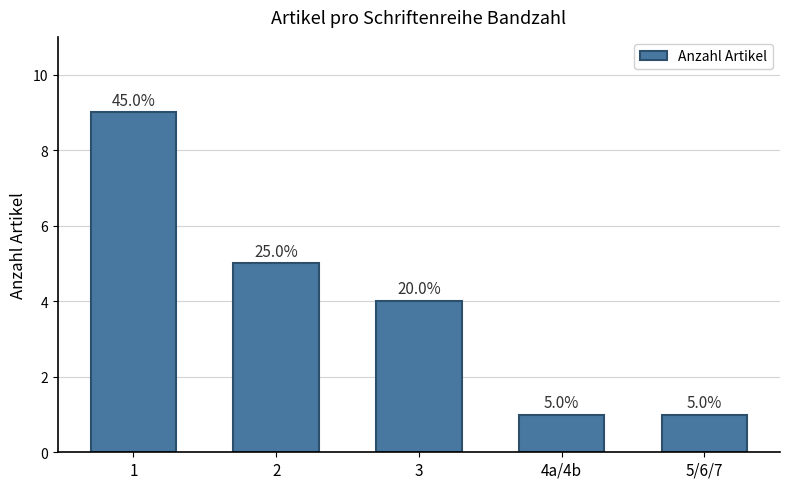

What is the ratio of the value at 1 to the value at 5/6/7?

9.0